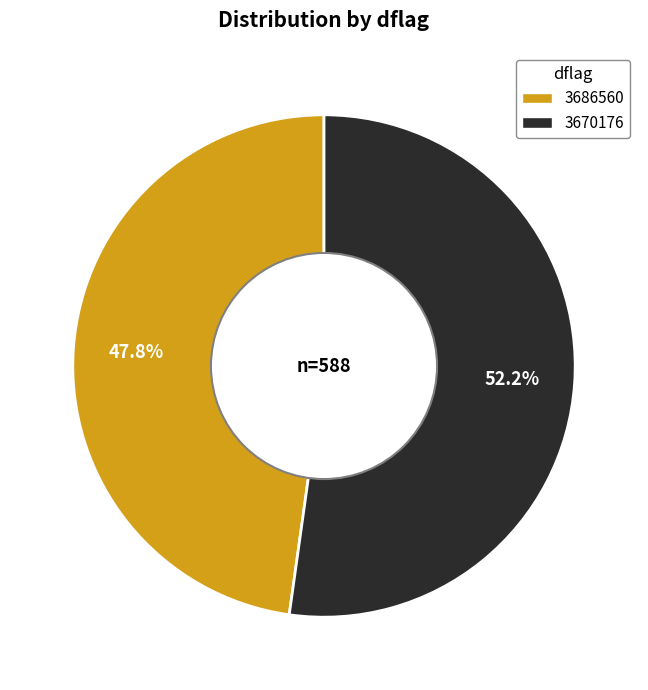

To the nearest percent, what is the combined percentage of 3670176 and 3686560?

100%